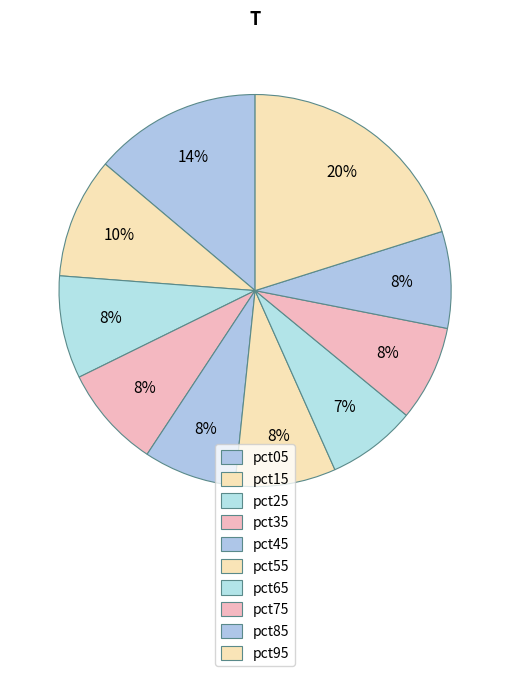

How many slices are in this pie chart?

10